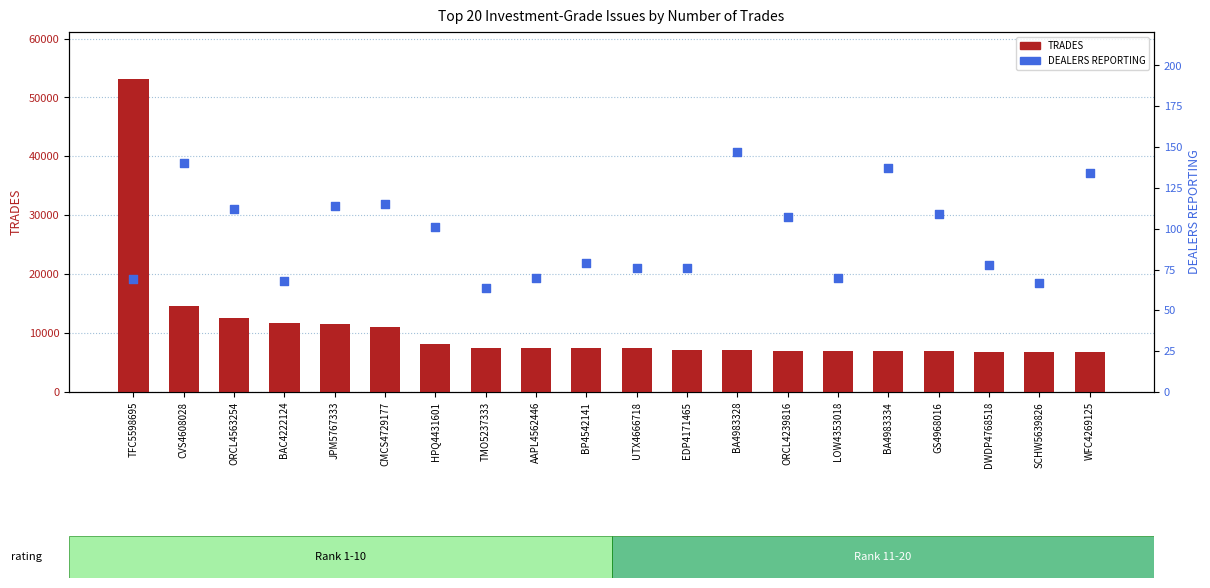

Which series has the widest spread of Y values?

TRADES